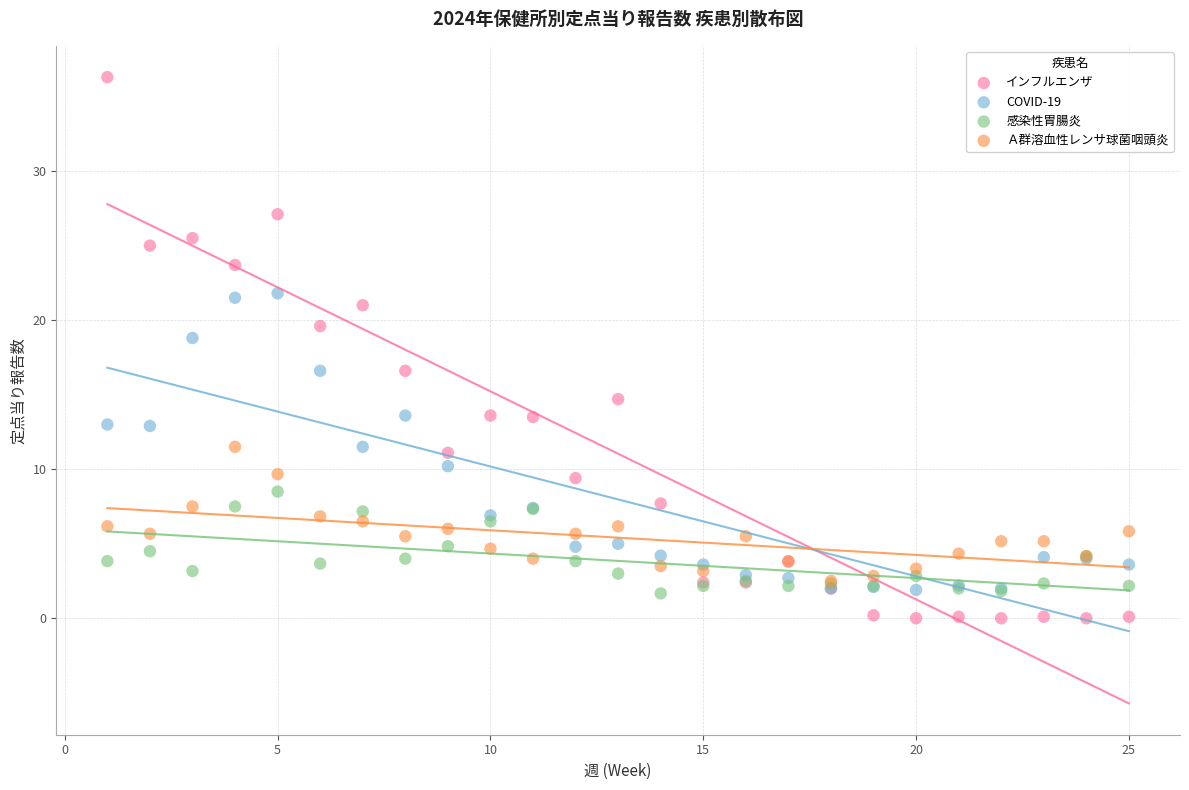

Which series has the widest spread of Y values?

インフルエンザ